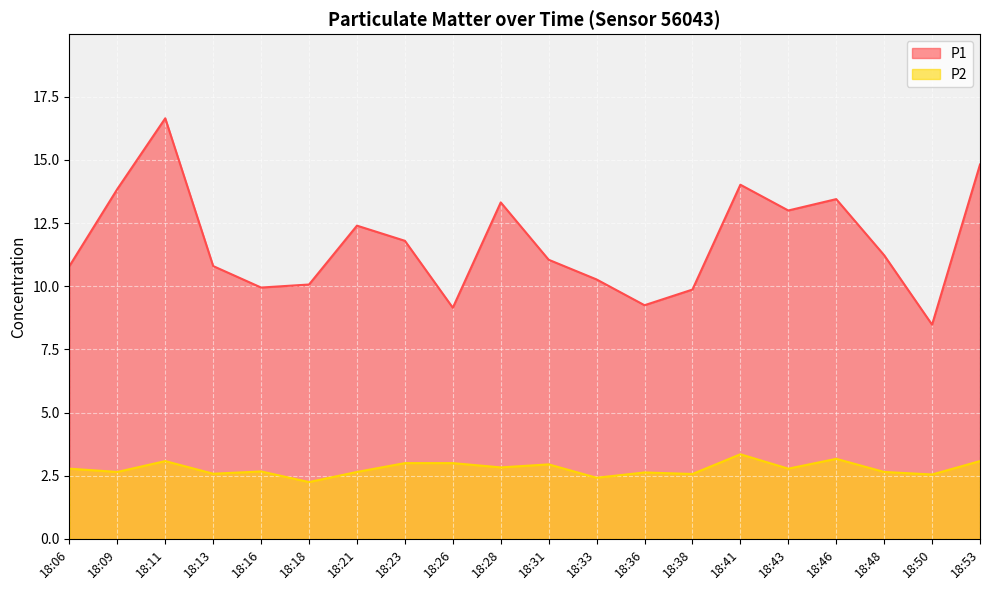

Which category has the highest value in the P2 series?

18:41